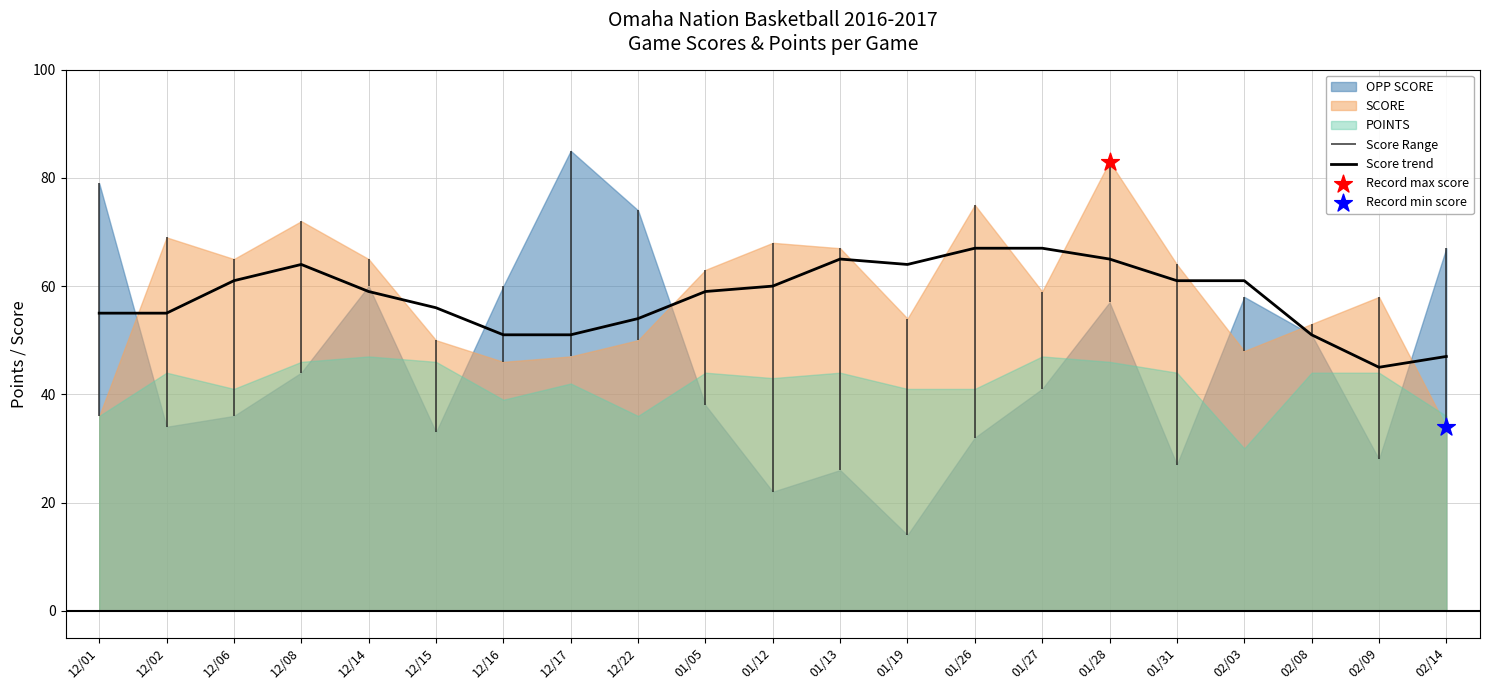

What is the change in value from 01/12 to 02/09?

-15